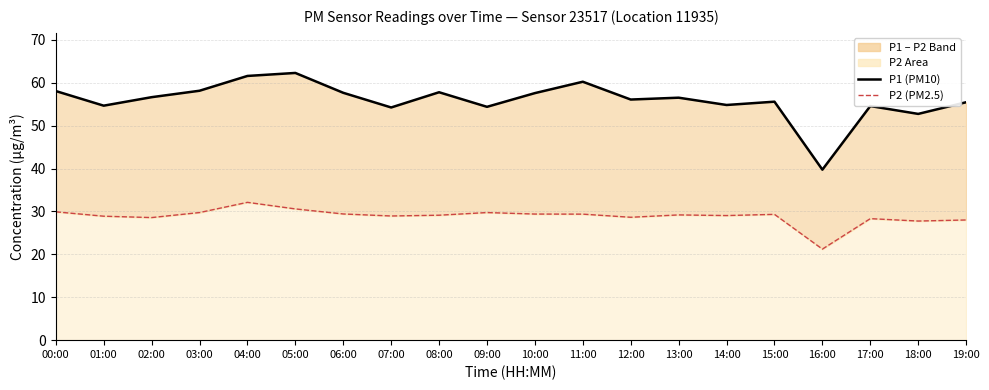

True or false: P1 (PM10) and P2 (PM2.5) cross at least once.

False